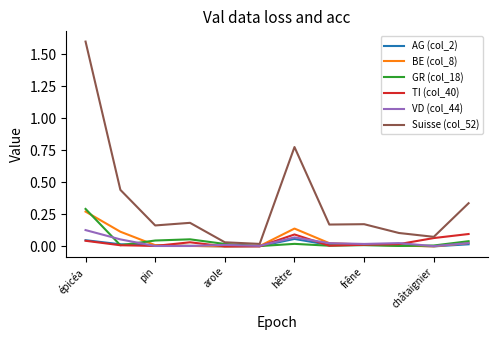

What are all the series names shown in the legend?

AG (col_2), BE (col_8), GR (col_18), TI (col_40), VD (col_44), Suisse (col_52)